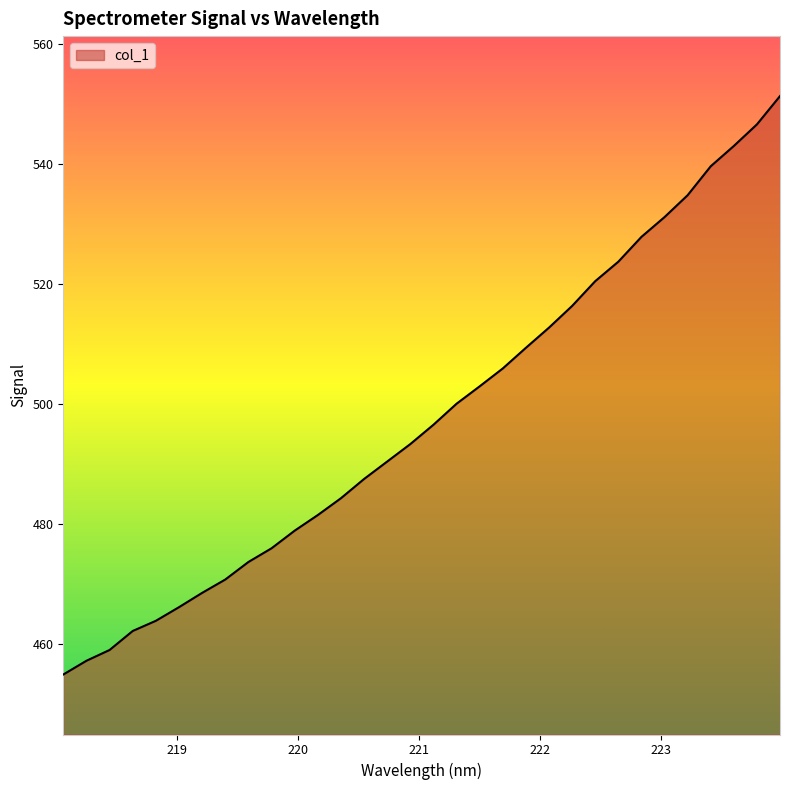

What is the maximum value shown in the chart?

551.4